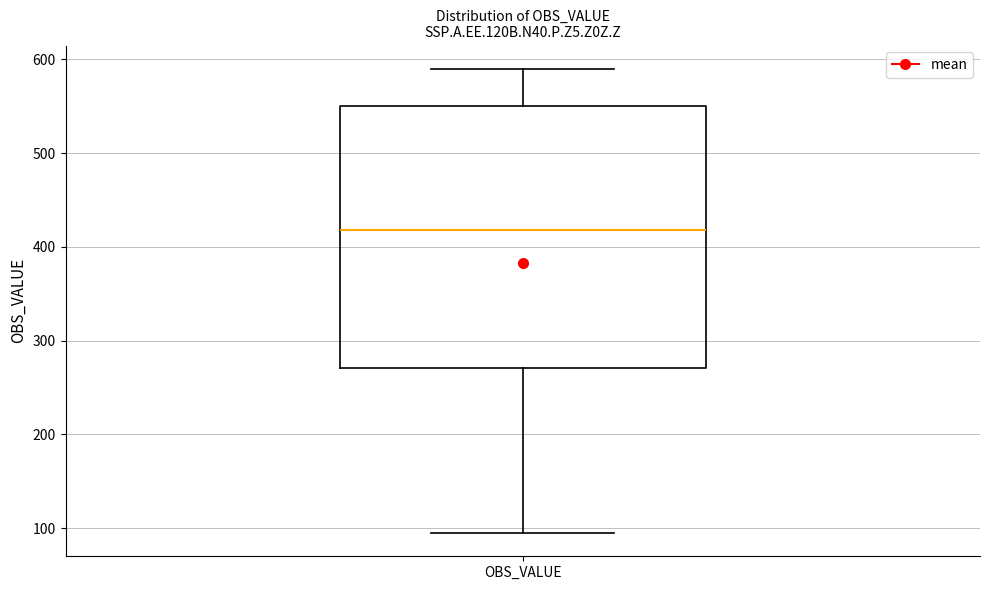

Transcribe this box plot: give where the median line is, the range the box spans, and where the two whiskers end, as read against the y-axis. The values are not printed on the chart, so give them approximately, as read against the axis.

median 420, box 270 to 550, whiskers 90 to 590